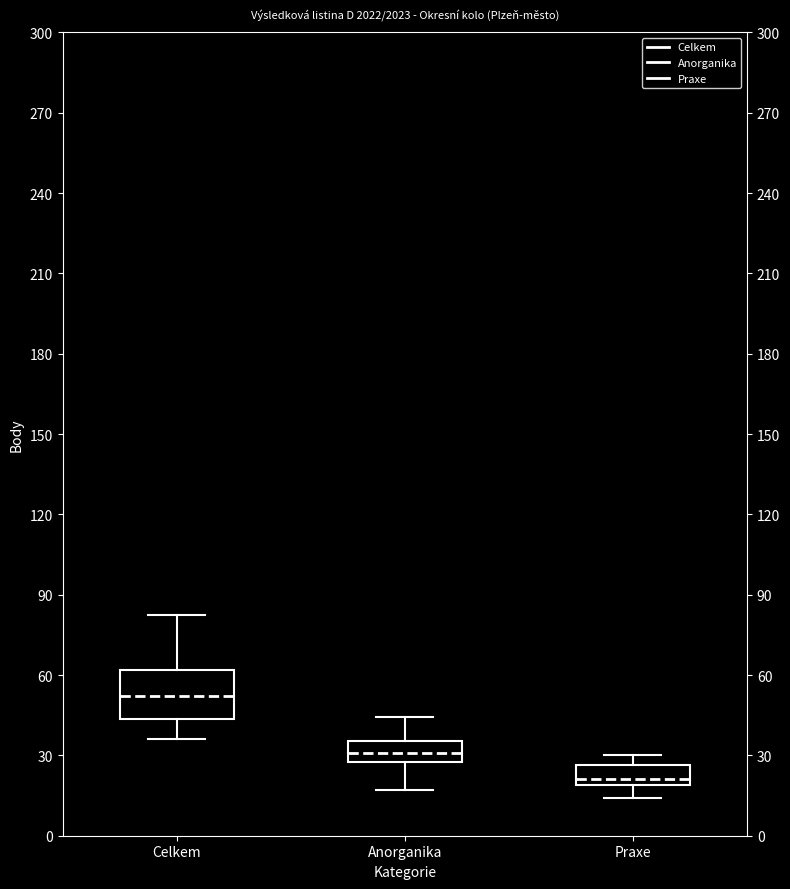

Which box's median line is the lowest?

Praxe